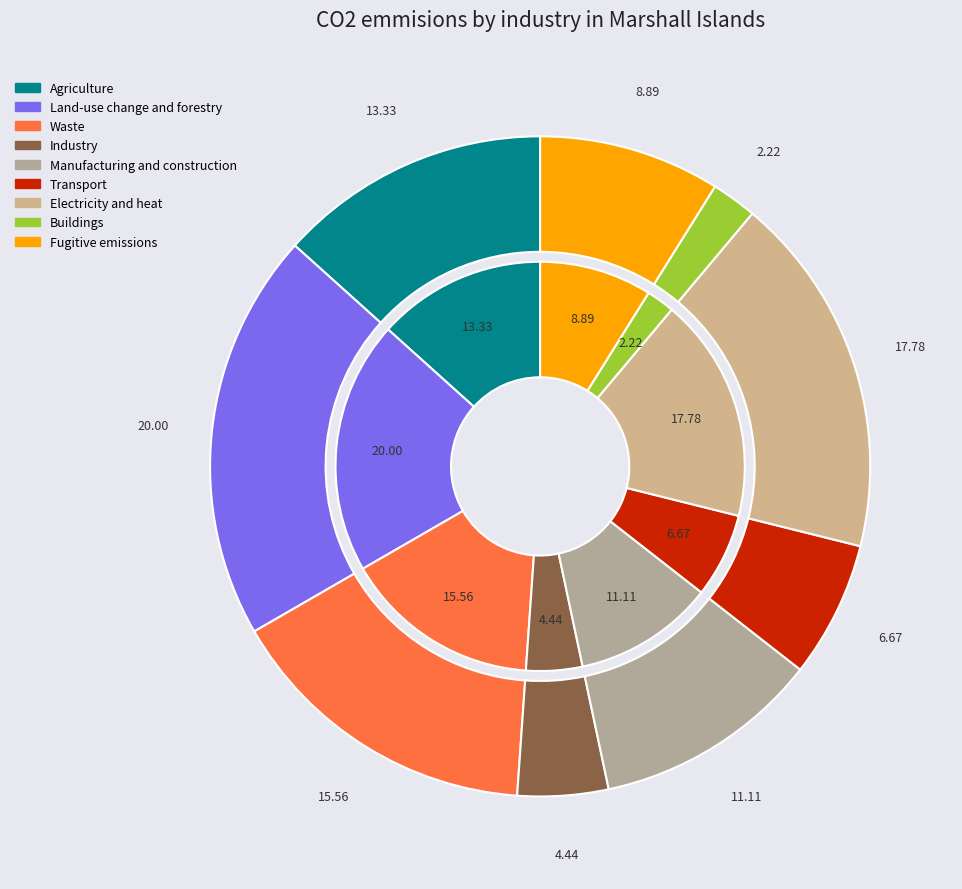

To the nearest percent, what portion does 1 represent?

4%